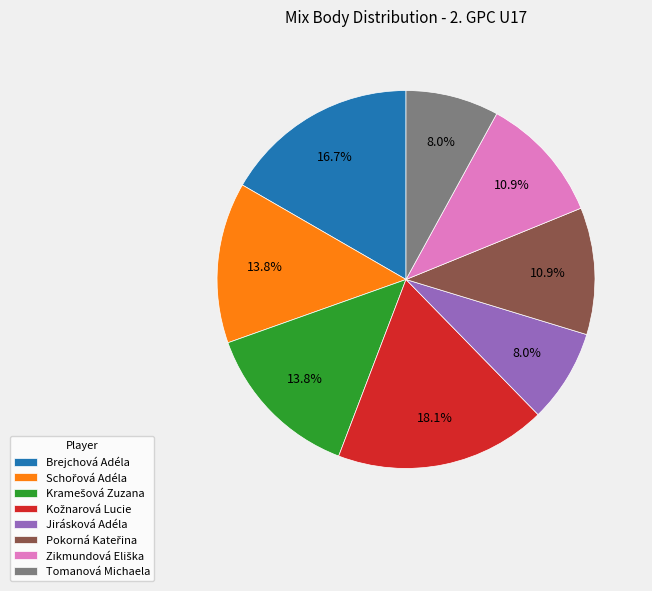

Is there a majority slice in this chart?

No